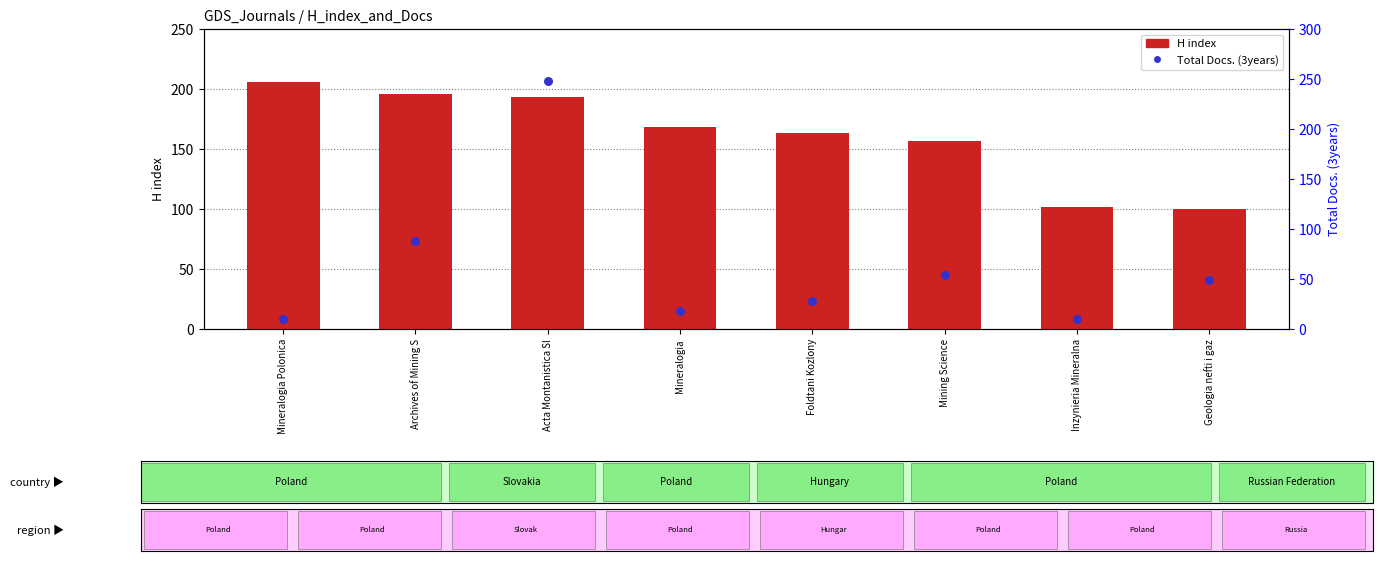

Which series has the largest total across all categories?

H index